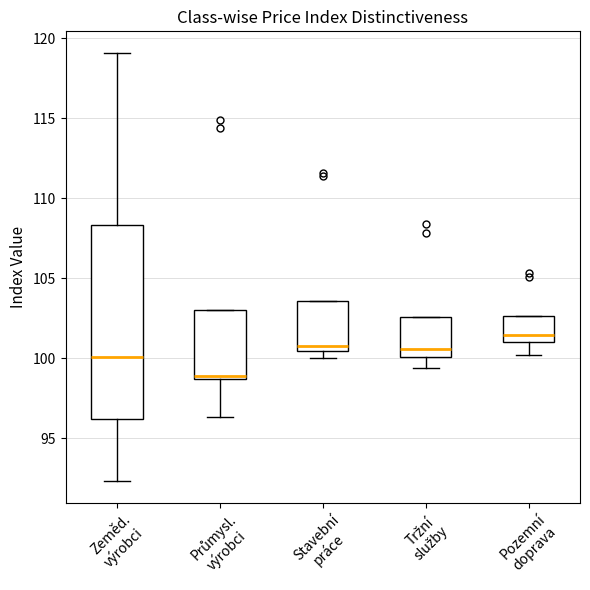

Reading left to right, read every box against the y-axis: the position of its median line, the range the box covers, and the ends of its whiskers. The values are not printed on the chart, so give them approximately, as read against the axis.

Zeměd. výrobci: median 100.0, box 96.0 to 108.5, whiskers 92.5 to 119.0
Průmysl. výrobci: median 99.0, box 98.5 to 103.0, whiskers 96.5 to 103.0
Stavební práce: median 101.0, box 100.5 to 103.5, whiskers 100.0 to 103.5
Tržní služby: median 100.5, box 100.0 to 102.5, whiskers 99.5 to 102.5
Pozemní doprava: median 101.5, box 101.0 to 102.5, whiskers 100.0 to 102.5